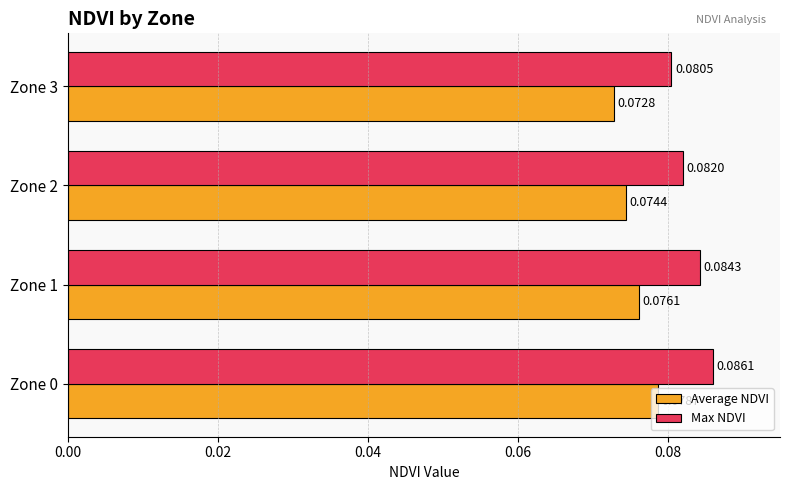

Which series has the widest spread of values?

Average NDVI